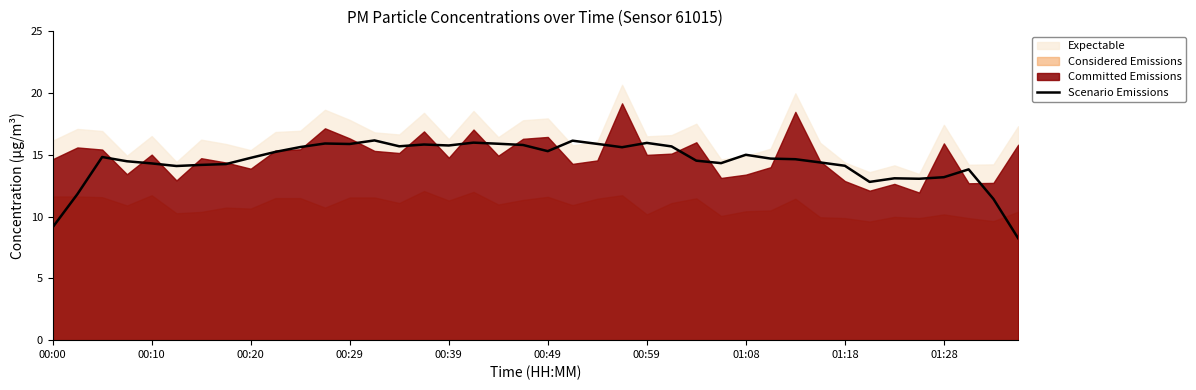

The value of Scenario Emissions at 01:28 is 13.2. True or false?

True